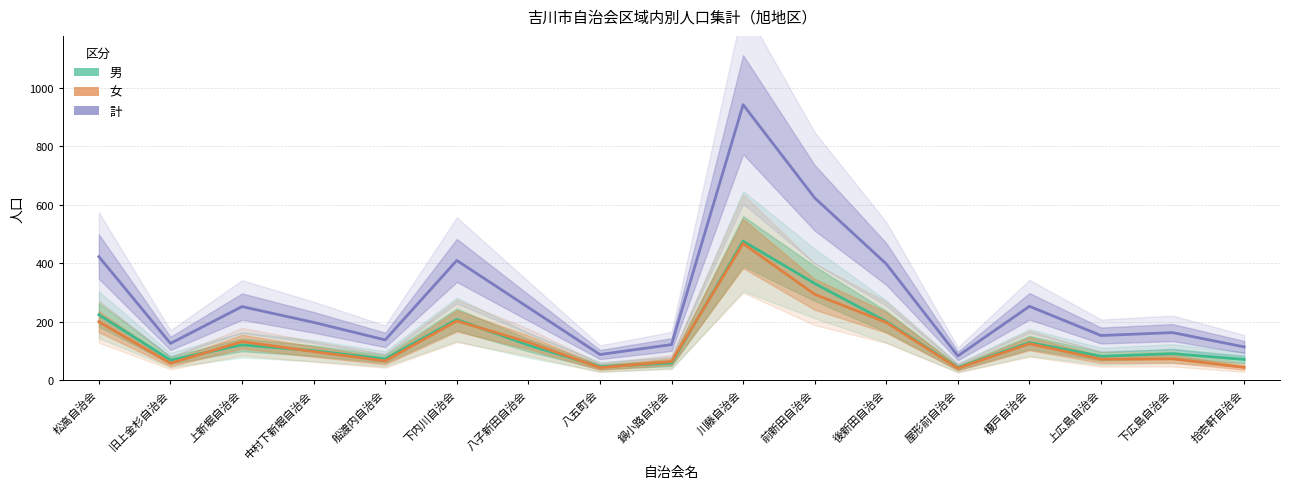

At which label does 計 reach its peak?

川藤自治会